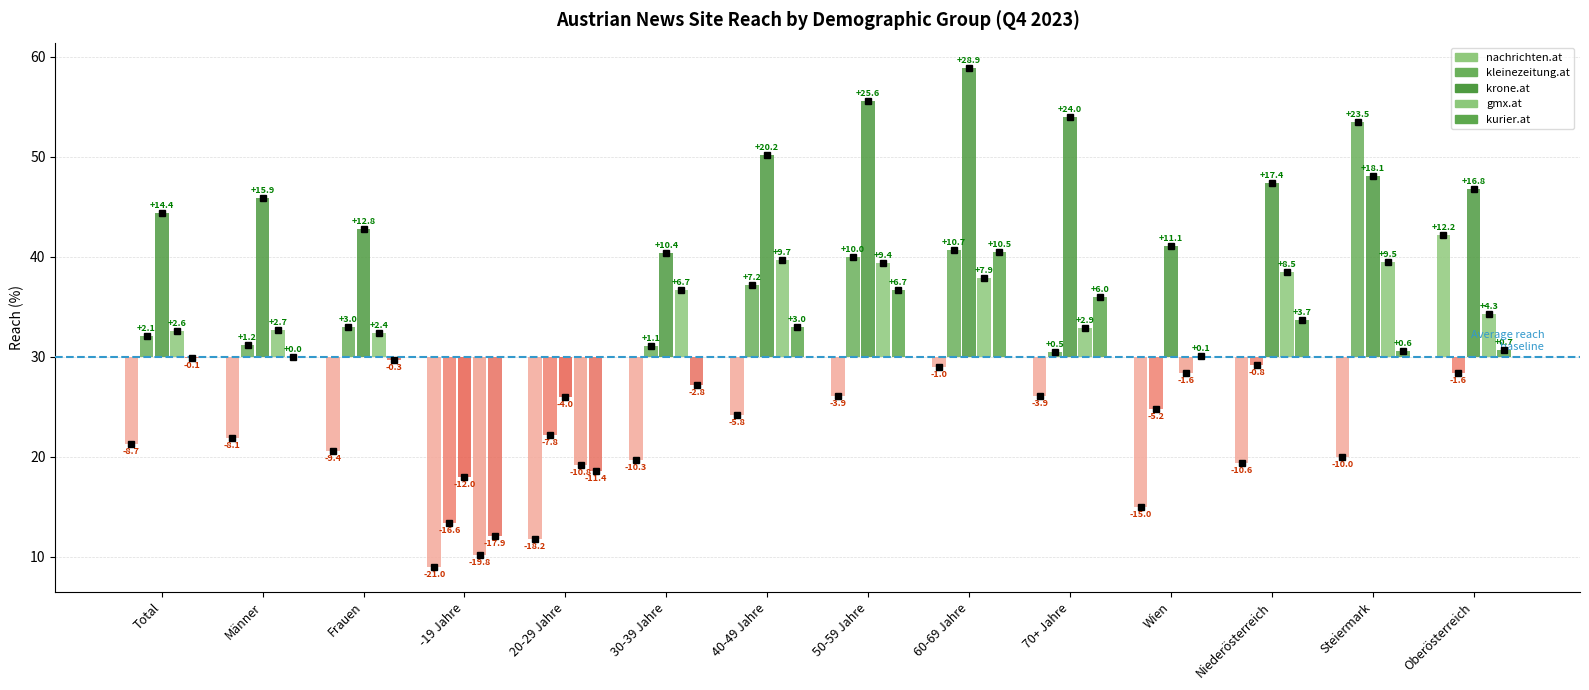

At which label does krone.at reach its peak?

60-69 Jahre